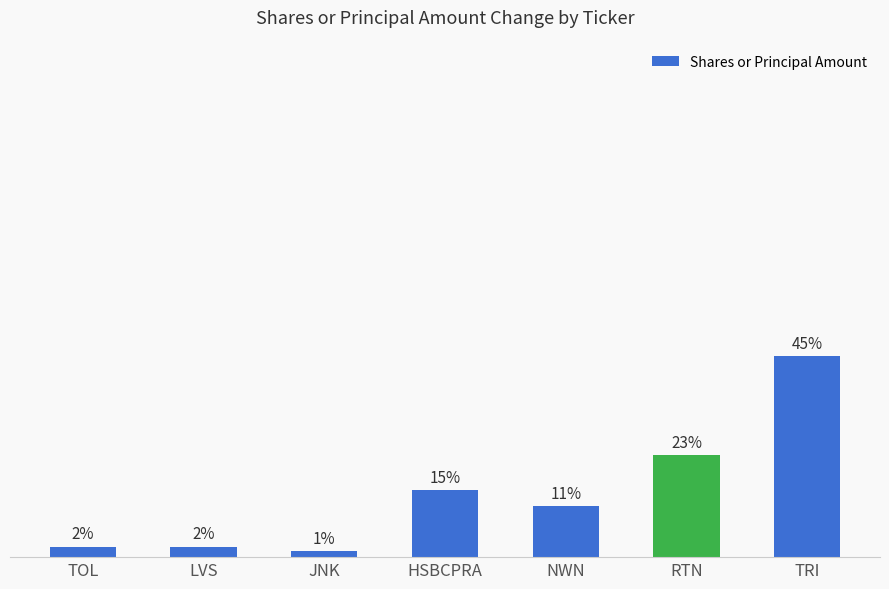

Are the bars grouped side by side (vs. stacked)?

No